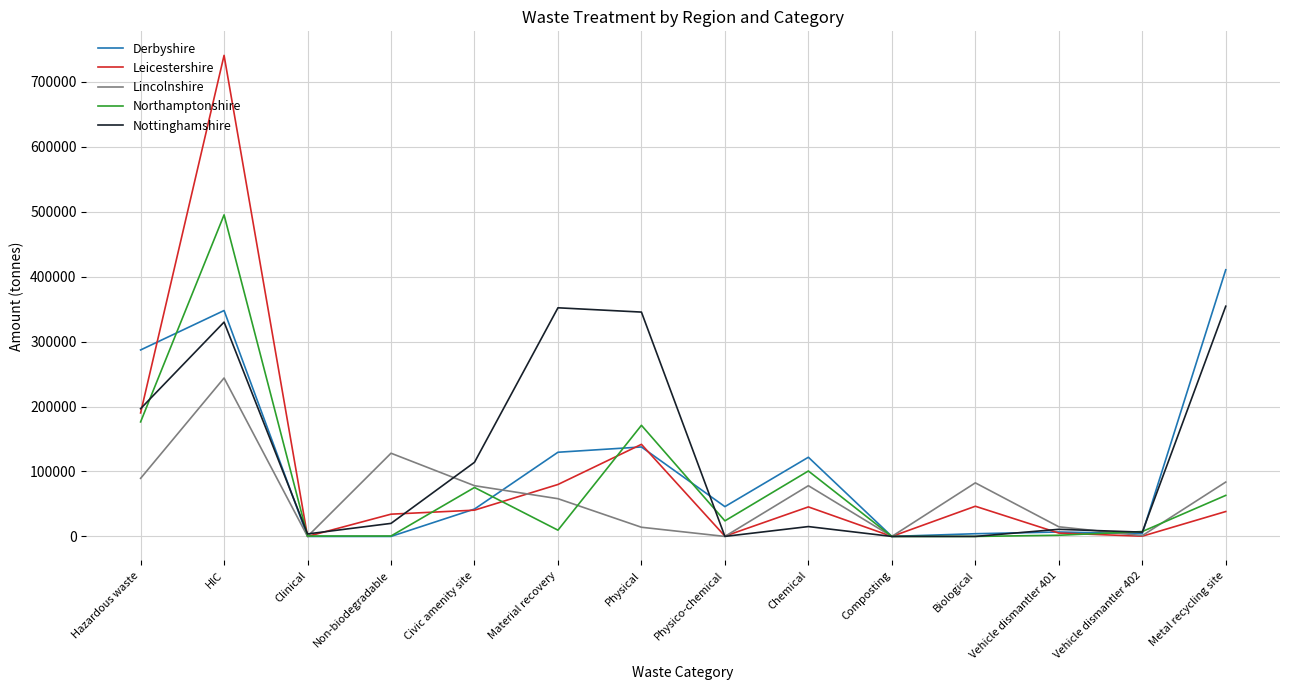

Rank the series at HlC from highest to lowest value.

Leicestershire, Northamptonshire, Derbyshire, Nottinghamshire, Lincolnshire